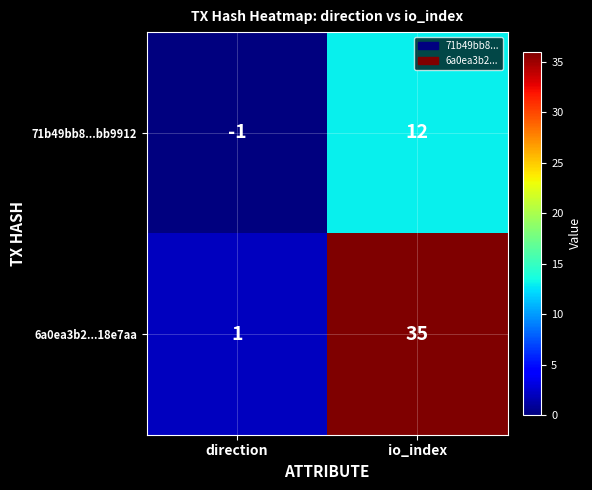

What is the highest value of the 6a0ea3b2...18e7aa series?

35